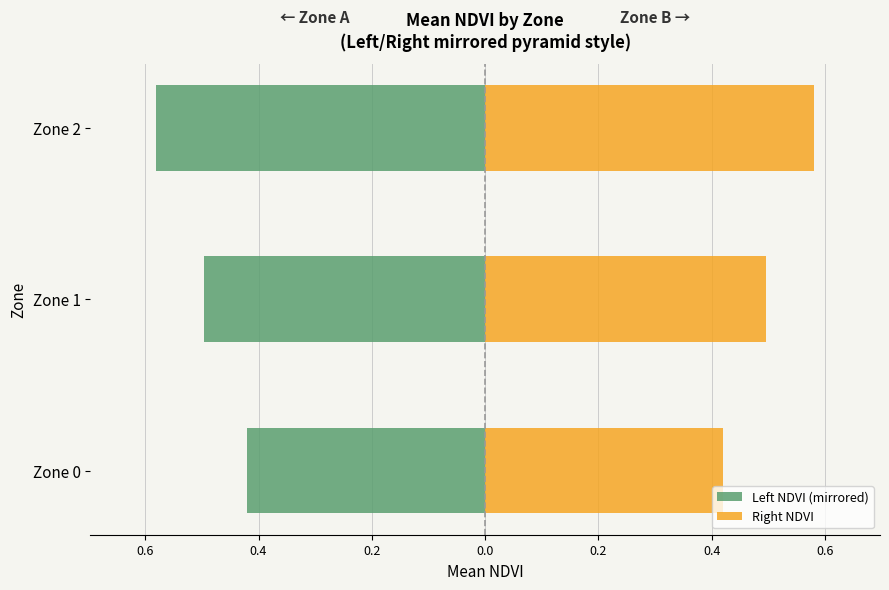

What is the difference between the maximum and minimum values in the Left NDVI (mirrored) series?

0.2